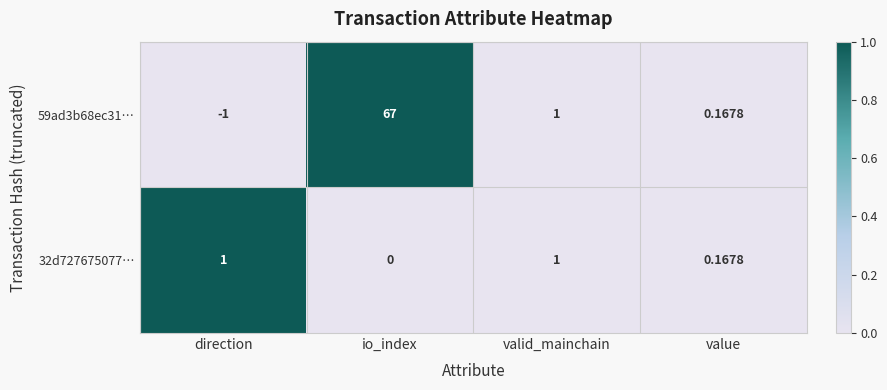

How many values in the 32d727675077… series are below 1?

2